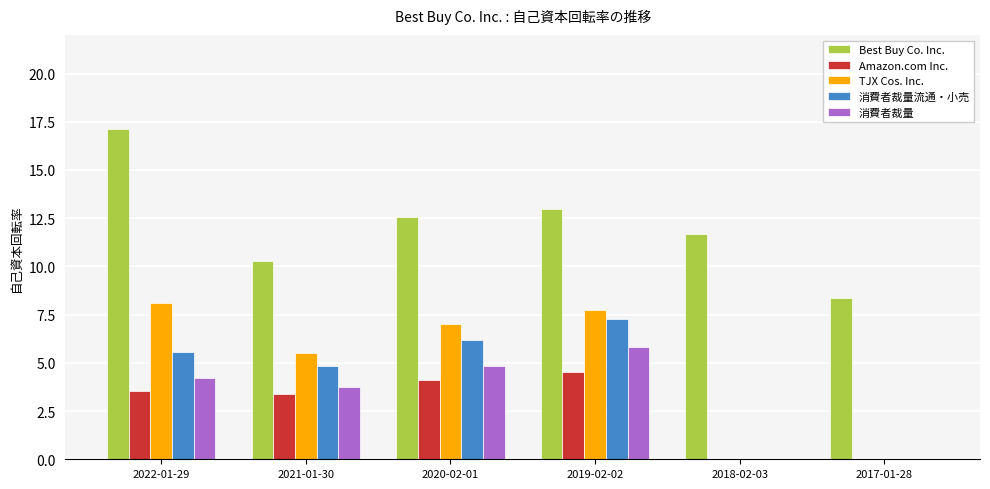

How many groups of bars are there?

6